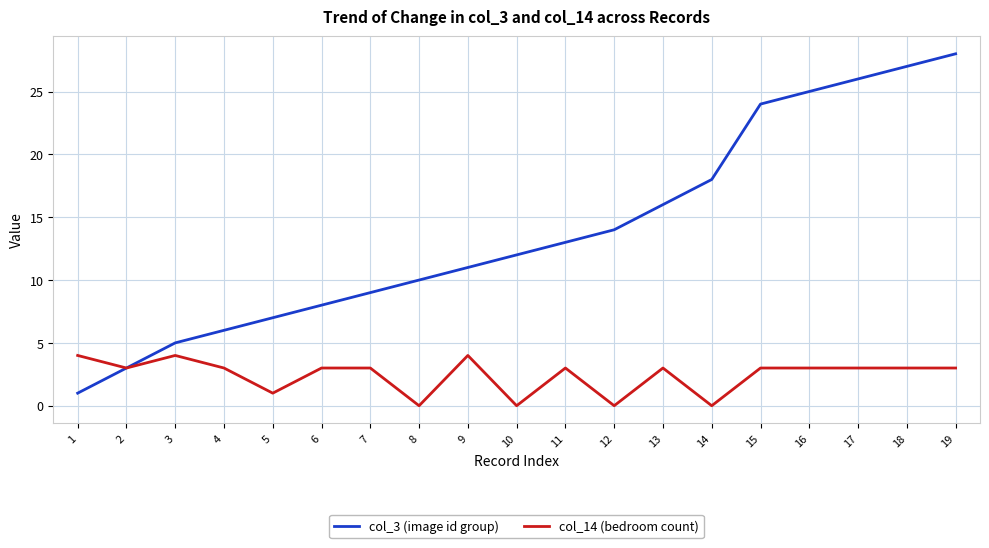

Which series has the largest total across all categories?

col_3 (image id group)